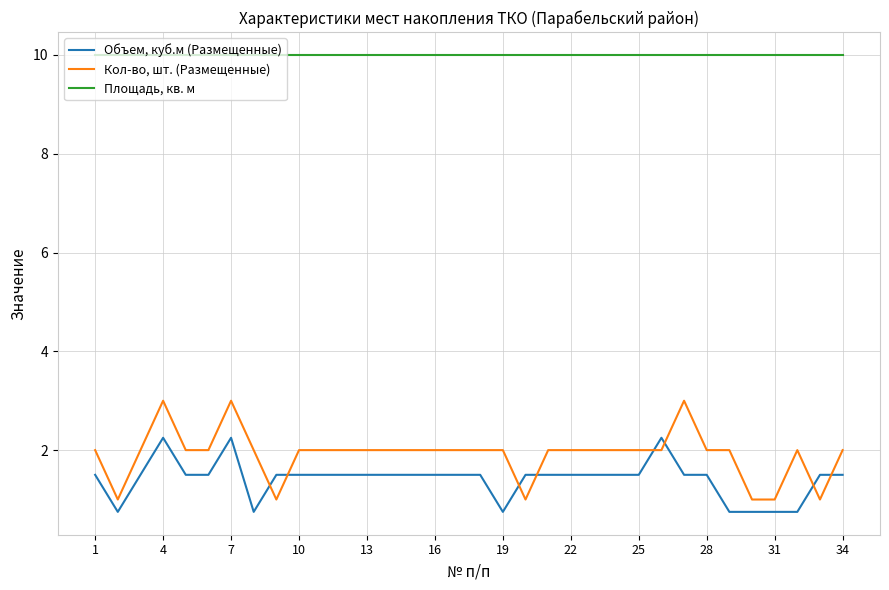

Which series has the widest spread of values?

Кол-во, шт. (Размещенные)